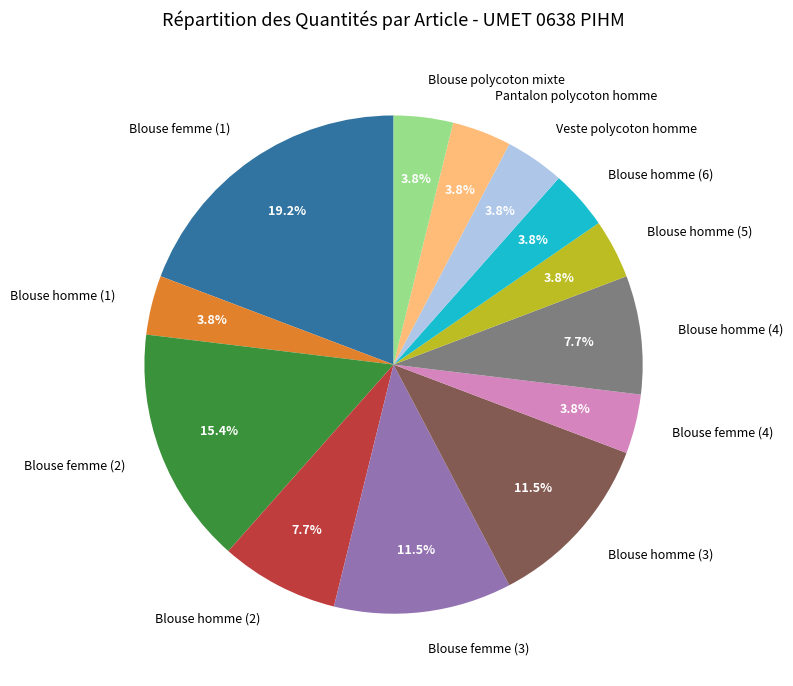

Which category has the biggest portion of the pie?

Blouse femme (1)